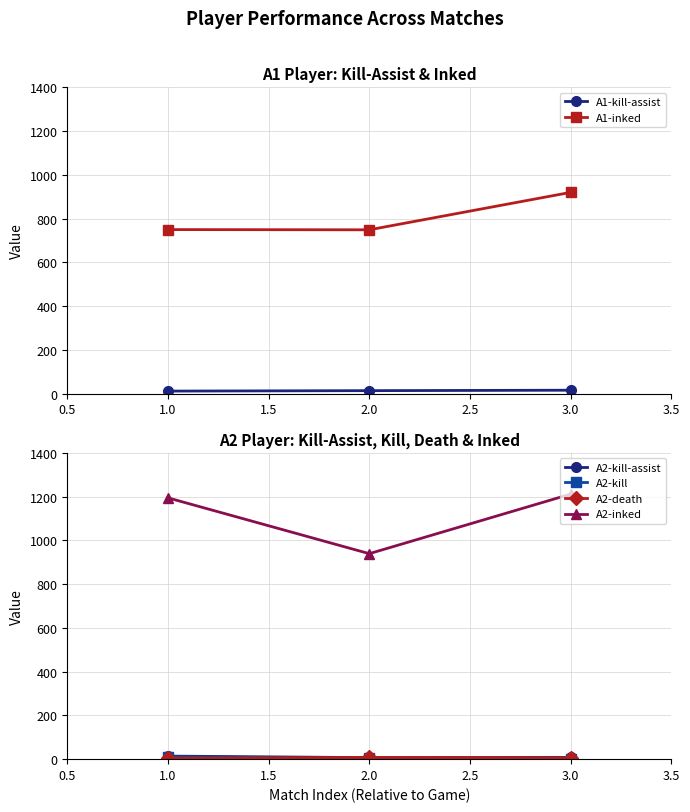

The value of A2-inked at 1.0 is 449. True or false?

False